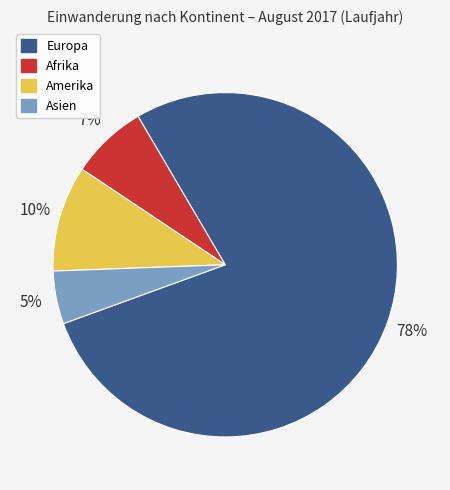

How many segments does this pie chart have?

4